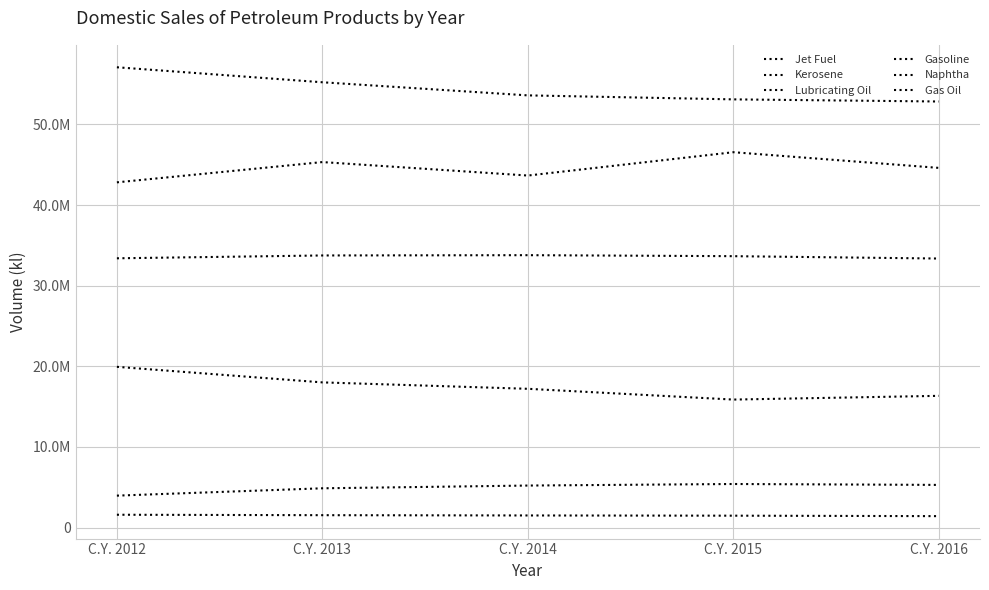

Is the value of Gas Oil at C.Y. 2016 greater than the value of Kerosene at C.Y. 2016?

Yes